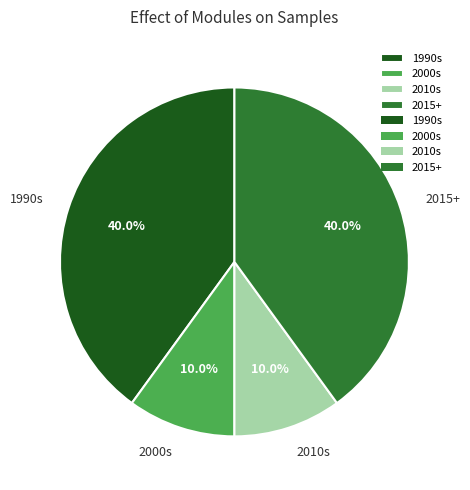

How many slices are in this pie chart?

4